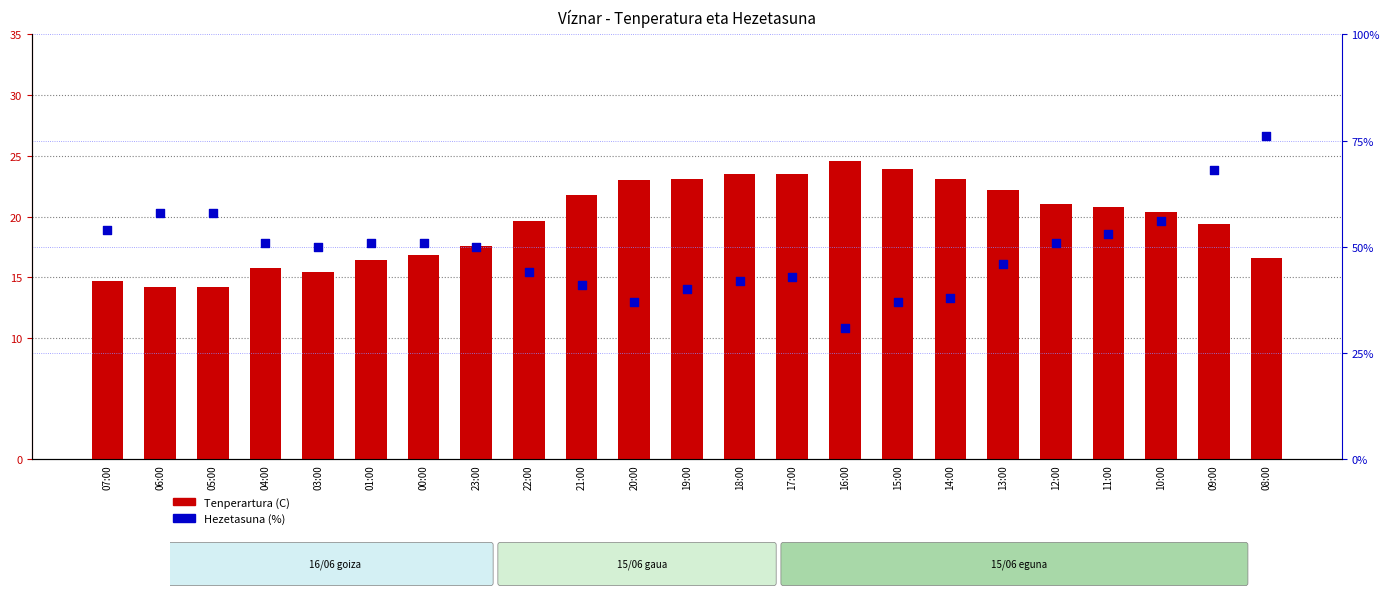

What is the total value across all series at 17:00?

66.5